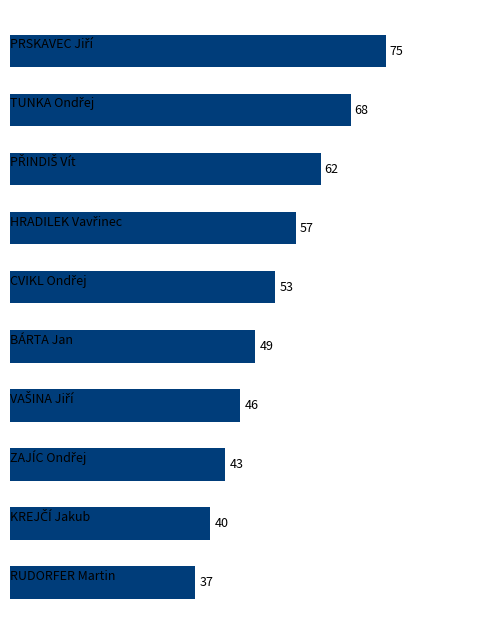

Reading bottom to top, list all the values displayed in this chart.

37	40	43	46	49	53	57	62	68	75